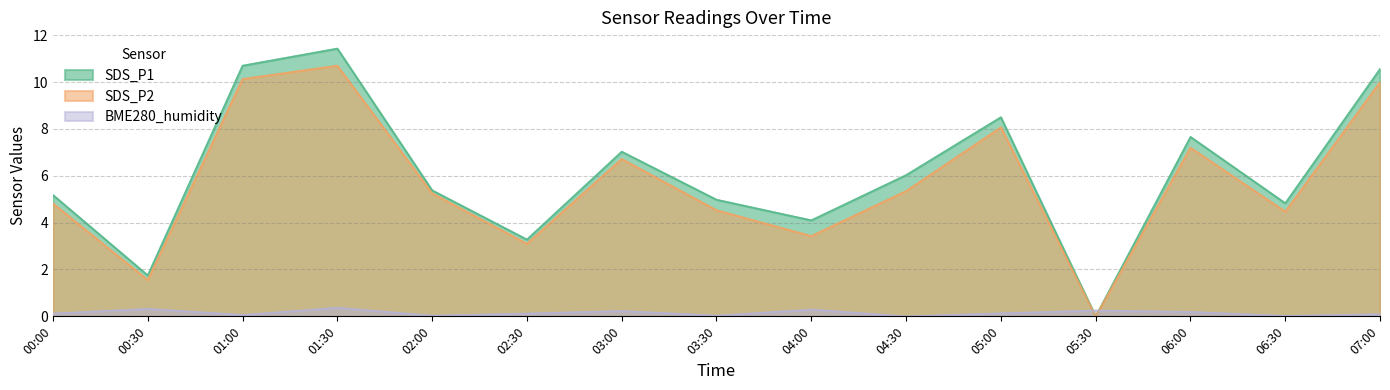

Reading left to right, list all the values displayed in this chart.

SDS_P1: 5.2	1.8	10.7	11.4	5.4	3.3	7.0	5.0	4.1	6.0	8.5	0.0	7.7	4.8	10.6
SDS_P2: 4.8	1.5	10.1	10.7	5.2	3.1	6.7	4.5	3.4	5.3	8.1	0.0	7.2	4.5	10.0
BME280_humidity: 0.1	0.3	0.1	0.4	0.0	0.1	0.2	0.0	0.3	0.0	0.1	0.2	0.2	0.0	0.1